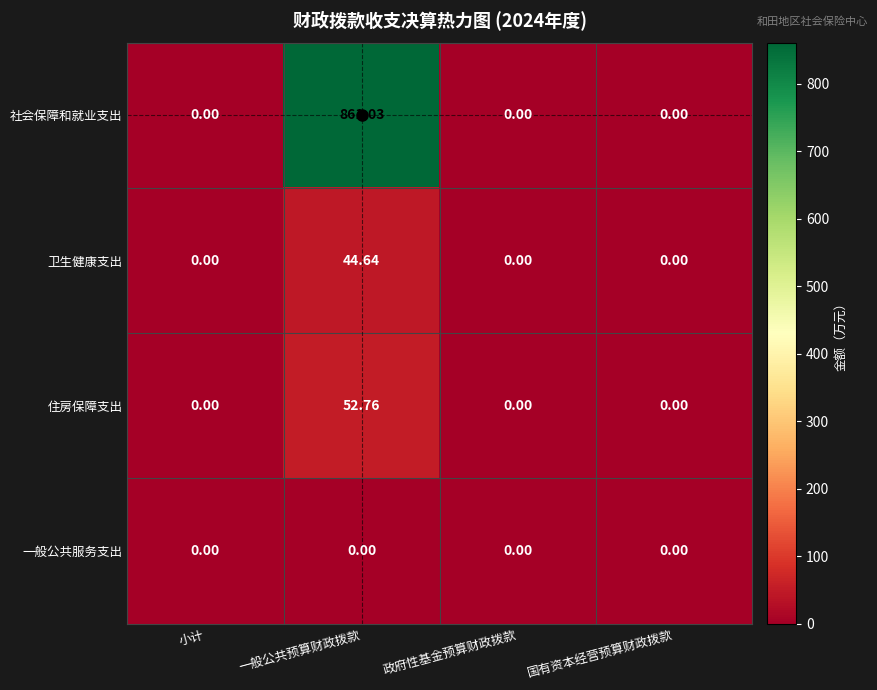

Which category has the highest value in the 社会保障和就业支出 series?

一般公共预算财政拨款